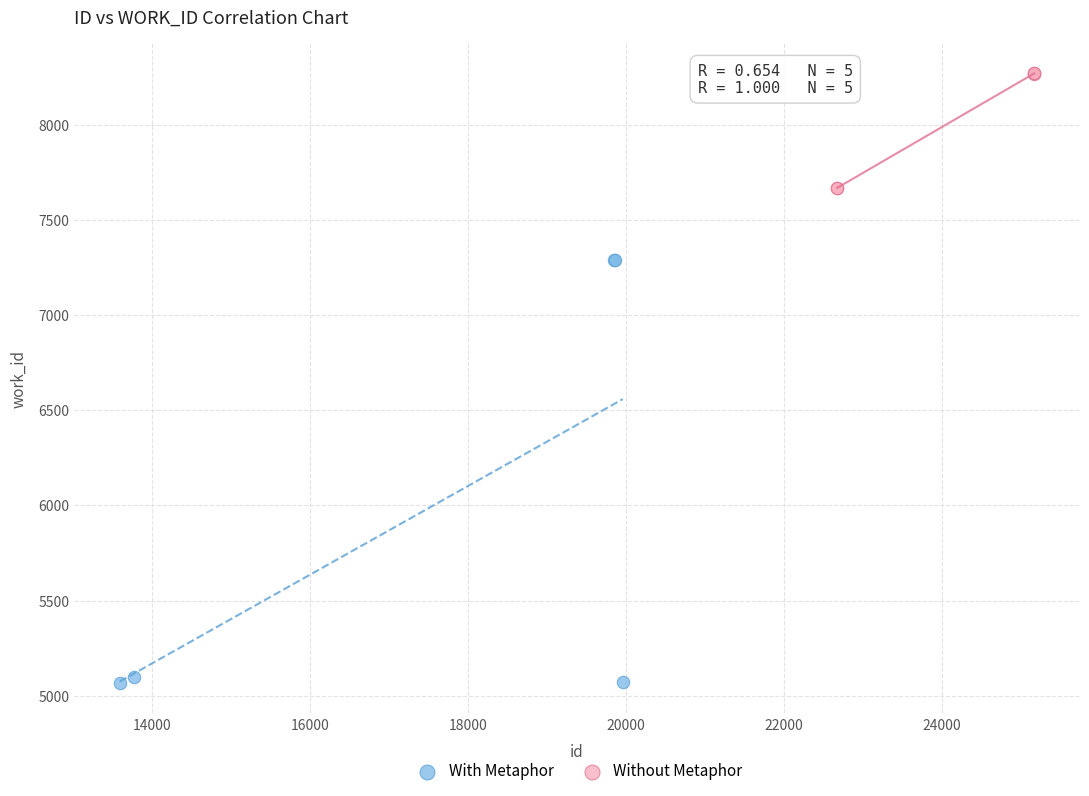

Which series has the widest spread of Y values?

With Metaphor